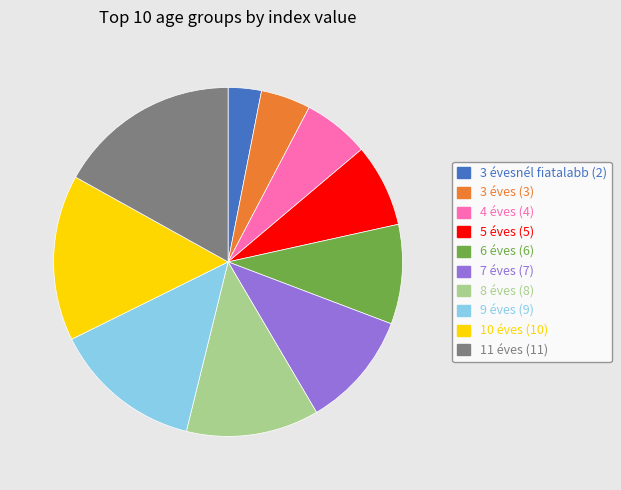

Is there any slice that represents more than half of the pie?

No